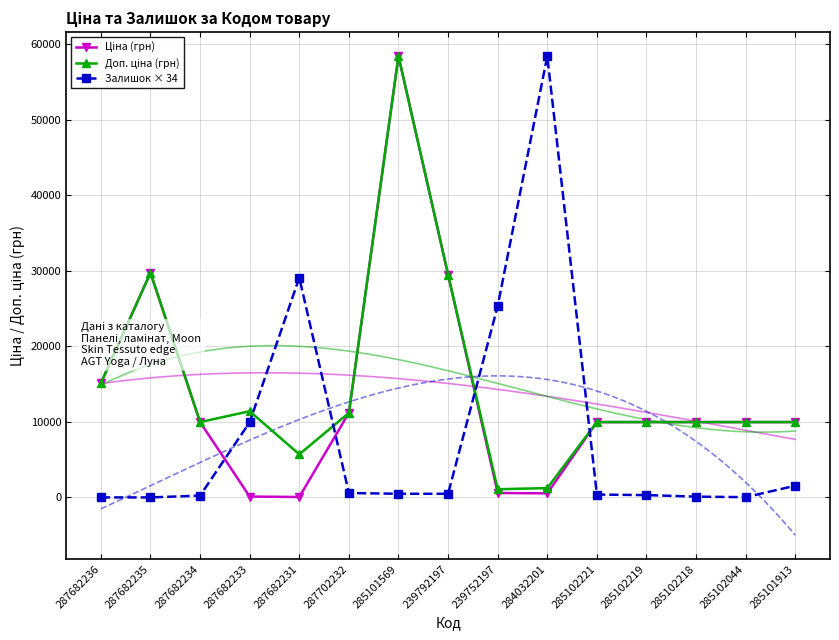

Is it true that Доп. ціна (грн) equals 6100.4 at 287682234?

False